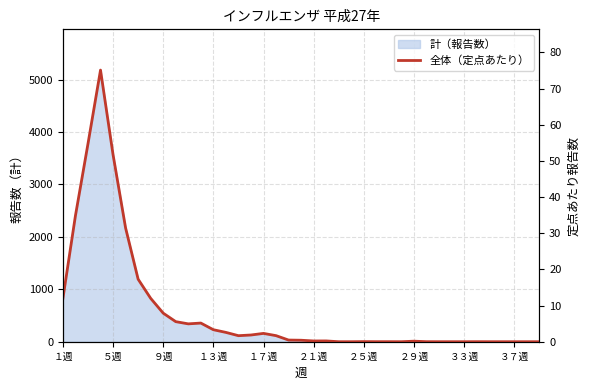

Reading left to right, list all the values displayed in this chart.

12.0	34.9	54.7	75.1	51.7	31.5	17.3	12.0	7.9	5.5	4.9	5.2	3.3	2.6	1.7	1.9	2.3	1.7	0.5	0.4	0.2	0.2	0.0	0.0	0.0	0.0	0.0	0.0	0.1	0.0	0.0	0.0	0.0	0.0	0.0	0.0	0.0	0.0	0.0